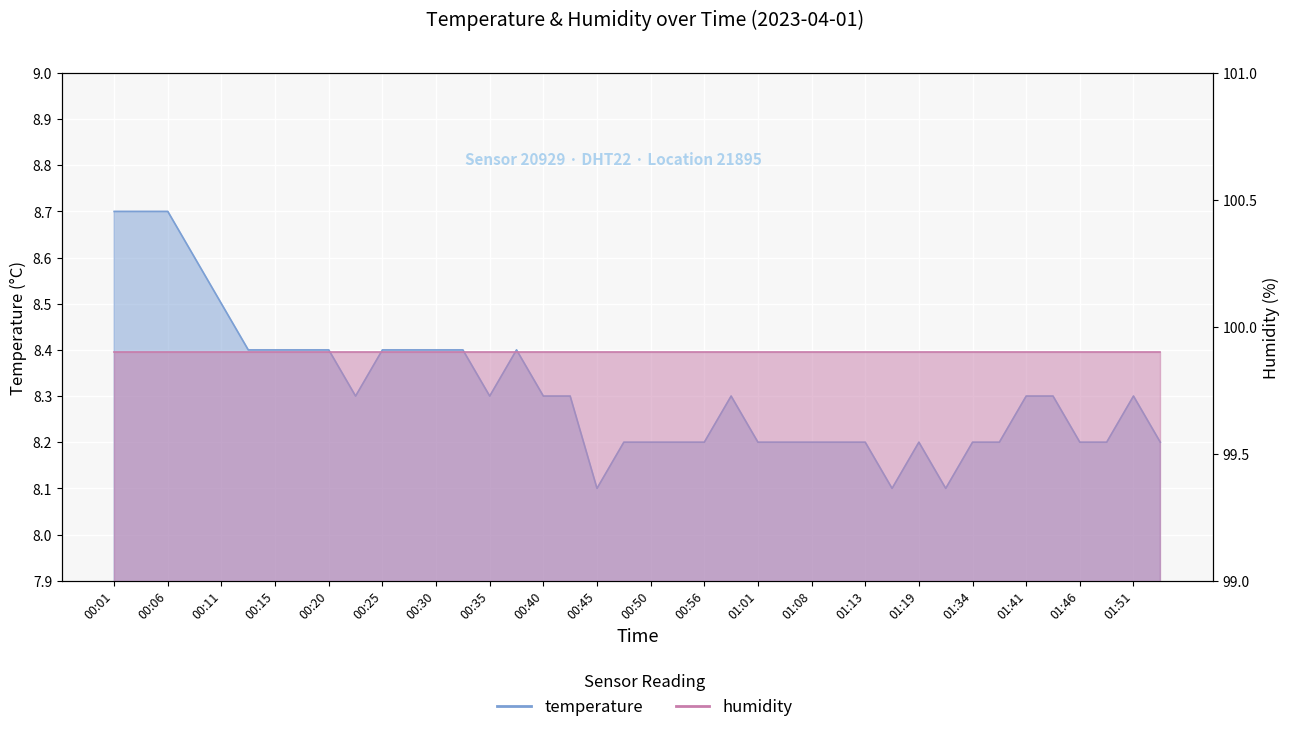

What is the change in value from 00:23 to 00:28?

+0.1